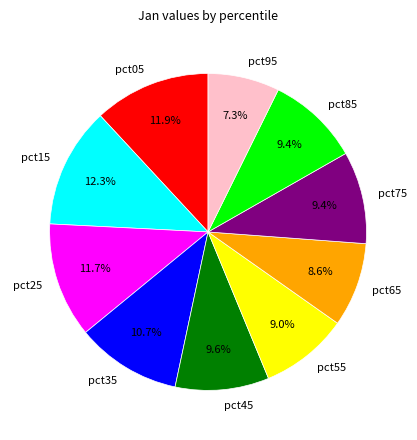

Which has a higher value, pct05 or pct65?

pct05